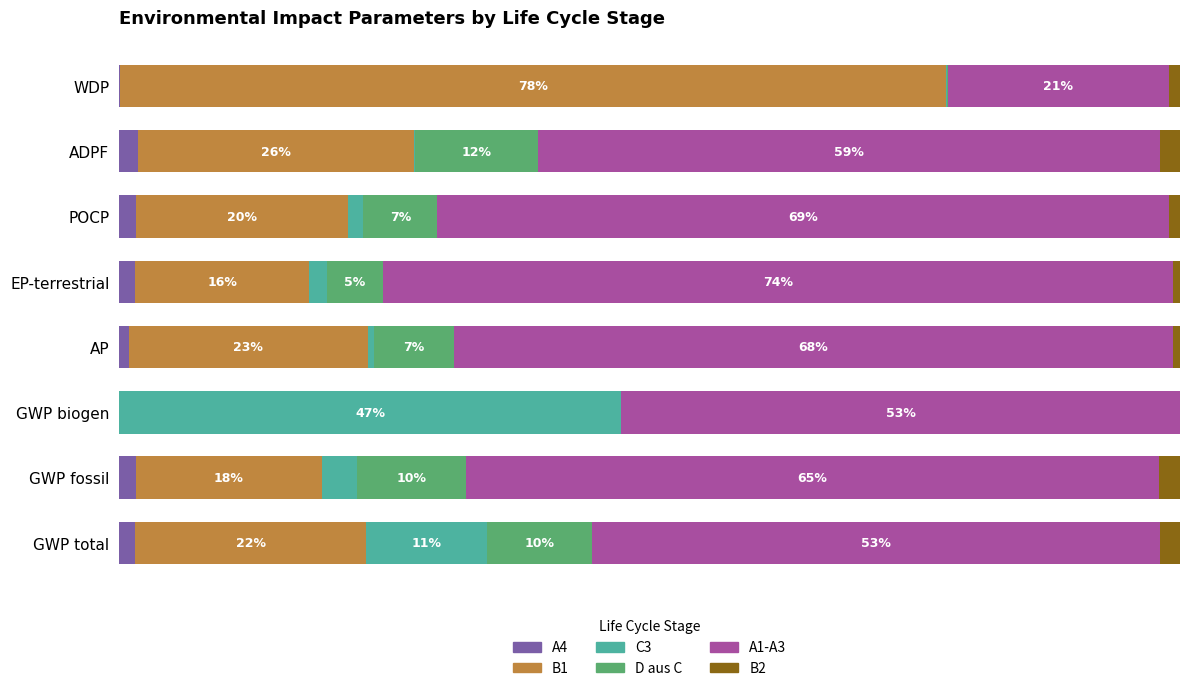

What are all the series names shown in the legend?

A4, B1, C3, D aus C, A1-A3, B2